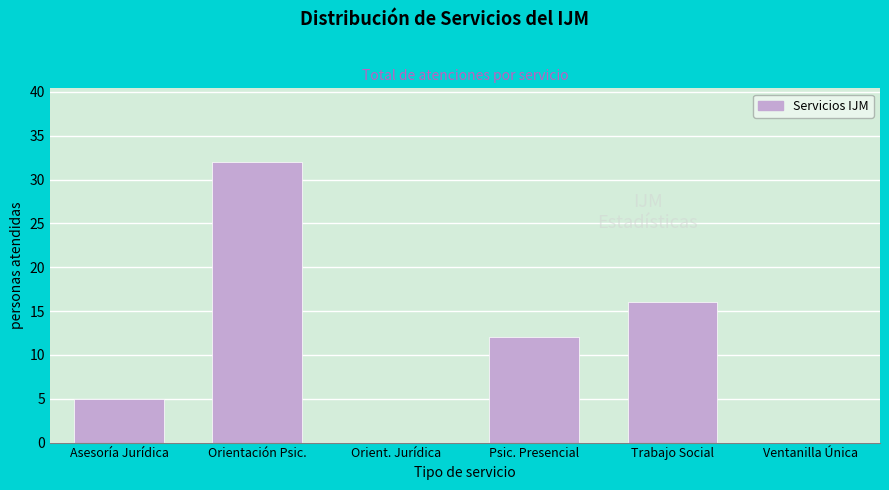

Reading right to left, transcribe all the data shown in this chart.

Ventanilla Única=0	Trabajo Social=16	Psic. Presencial=12	Orient. Jurídica=0	Orientación Psic.=32	Asesoría Jurídica=5